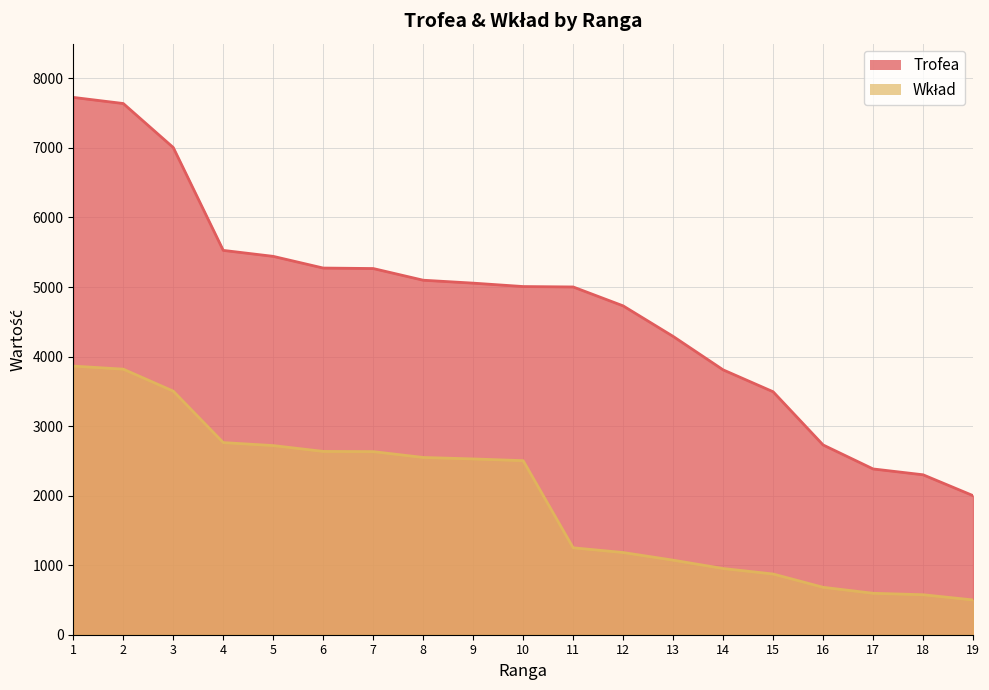

At which label is Trofea closest to 4863?

12